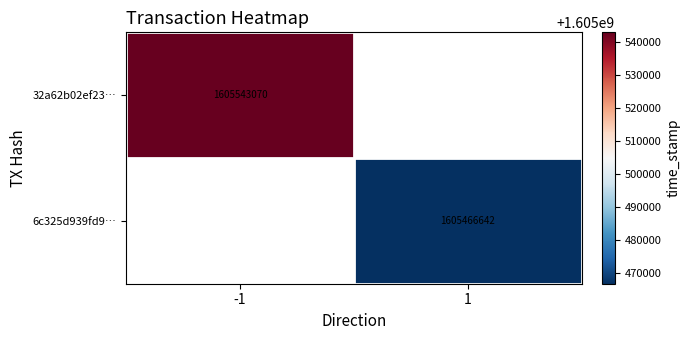

Is the value of 6c325d939fd9… at 1 greater than the value of 32a62b02ef23… at -1?

No